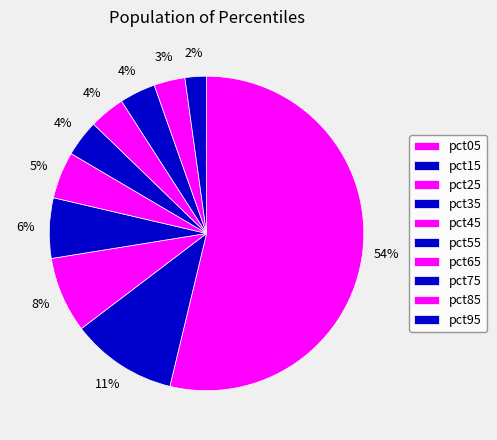

How many slices are in this pie chart?

10